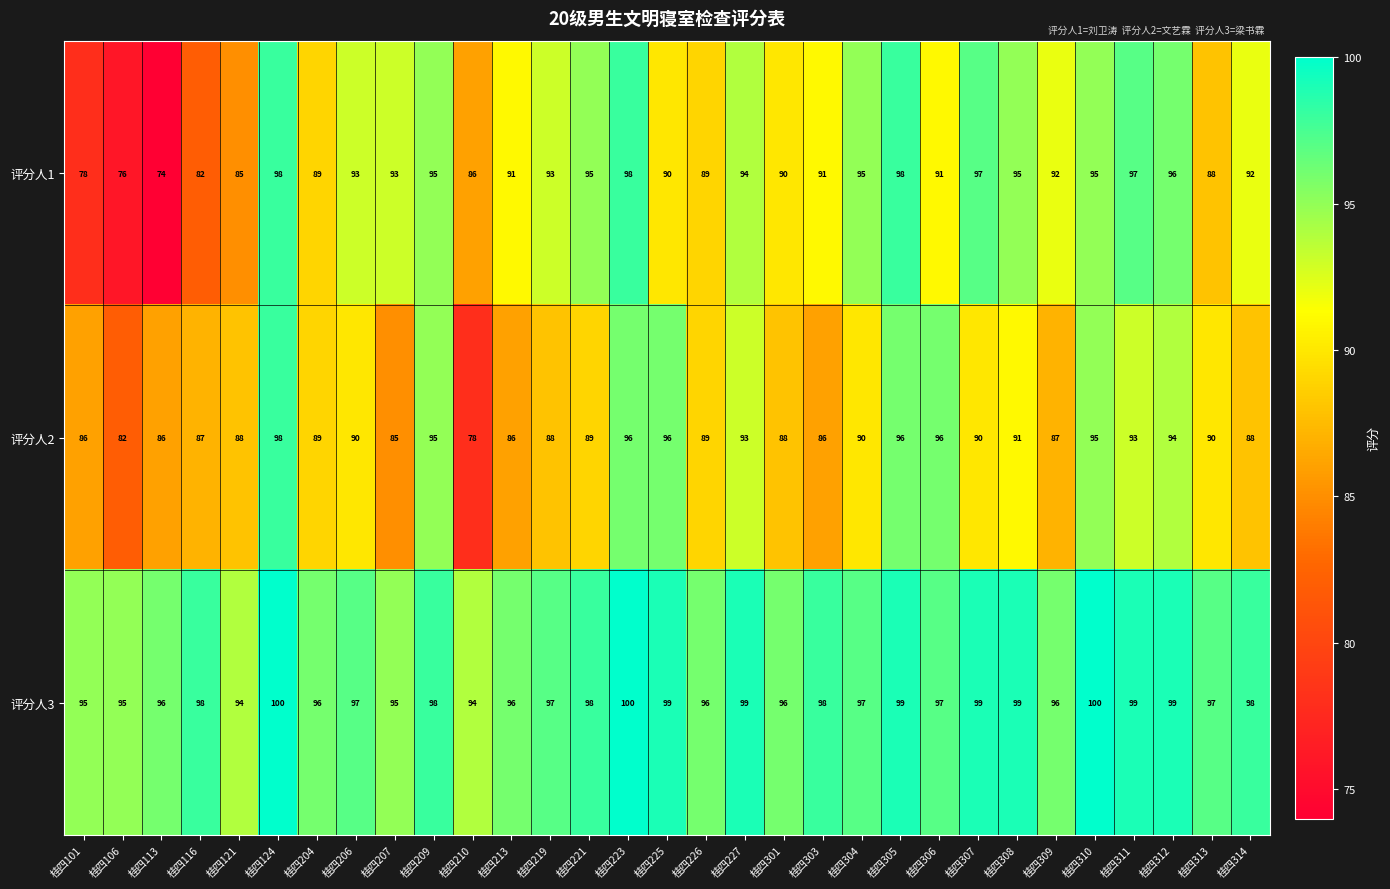

Which series has the largest range (max minus min)?

评分人1